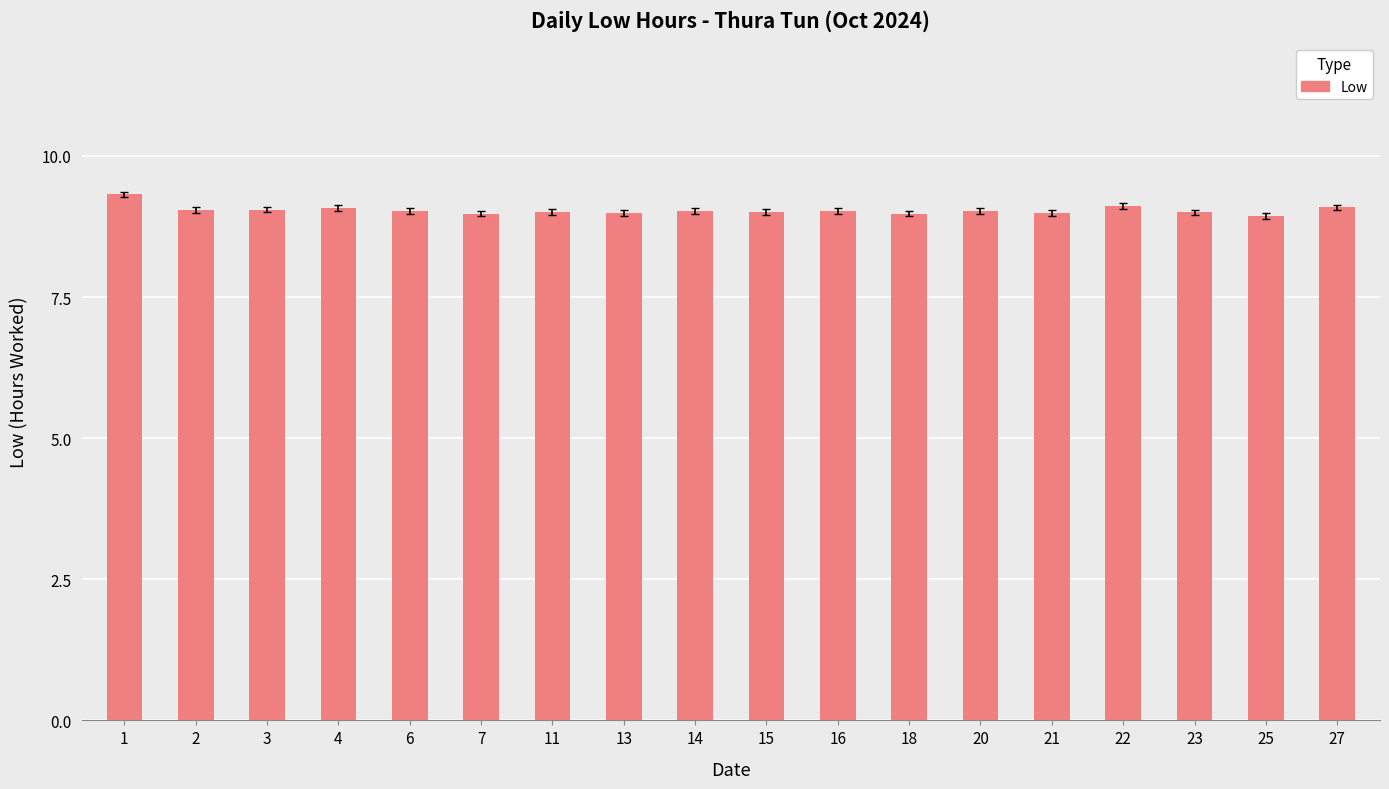

What is the value of the 17th bar from the left?

8.9